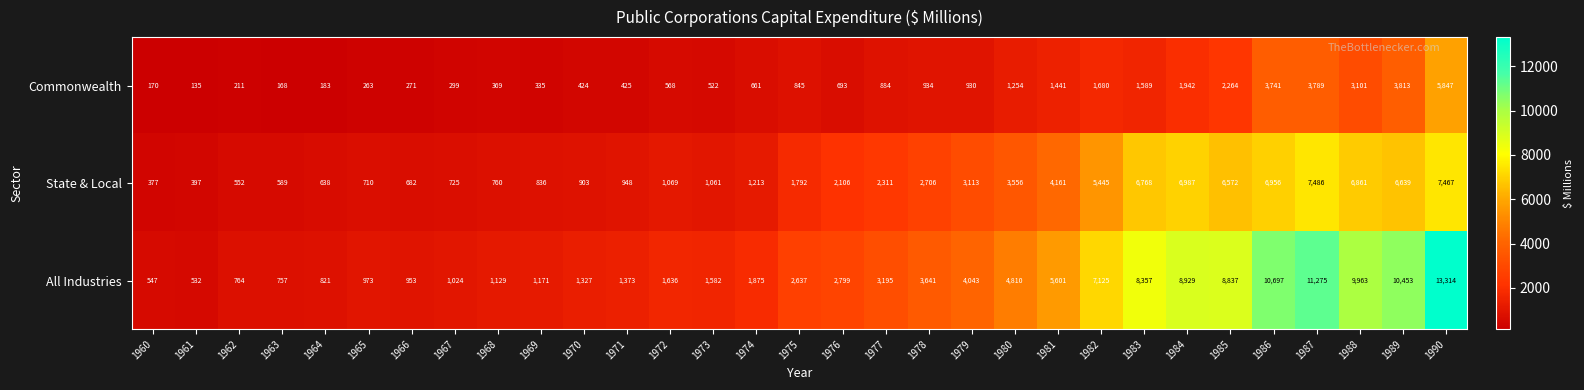

What is the spread (max minus min) of values at 1975?

1792